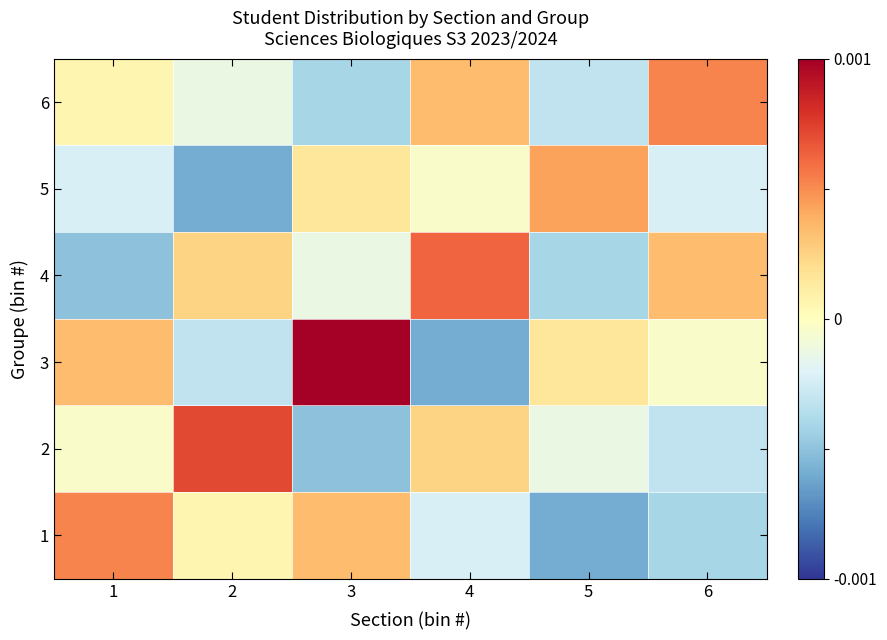

Reading right to left, transcribe all the data shown in this chart.

1: 6=-0.0	5=-0.0	4=-0.0	3=0.0	2=0.0	1=0.0
2: 6=-0.0	5=-0.0	4=0.0	3=-0.0	2=0.0	1=-0.0
3: 6=-0.0	5=0.0	4=-0.0	3=0.0	2=-0.0	1=0.0
4: 6=0.0	5=-0.0	4=0.0	3=-0.0	2=0.0	1=-0.0
5: 6=-0.0	5=0.0	4=-0.0	3=0.0	2=-0.0	1=-0.0
6: 6=0.0	5=-0.0	4=0.0	3=-0.0	2=-0.0	1=0.0